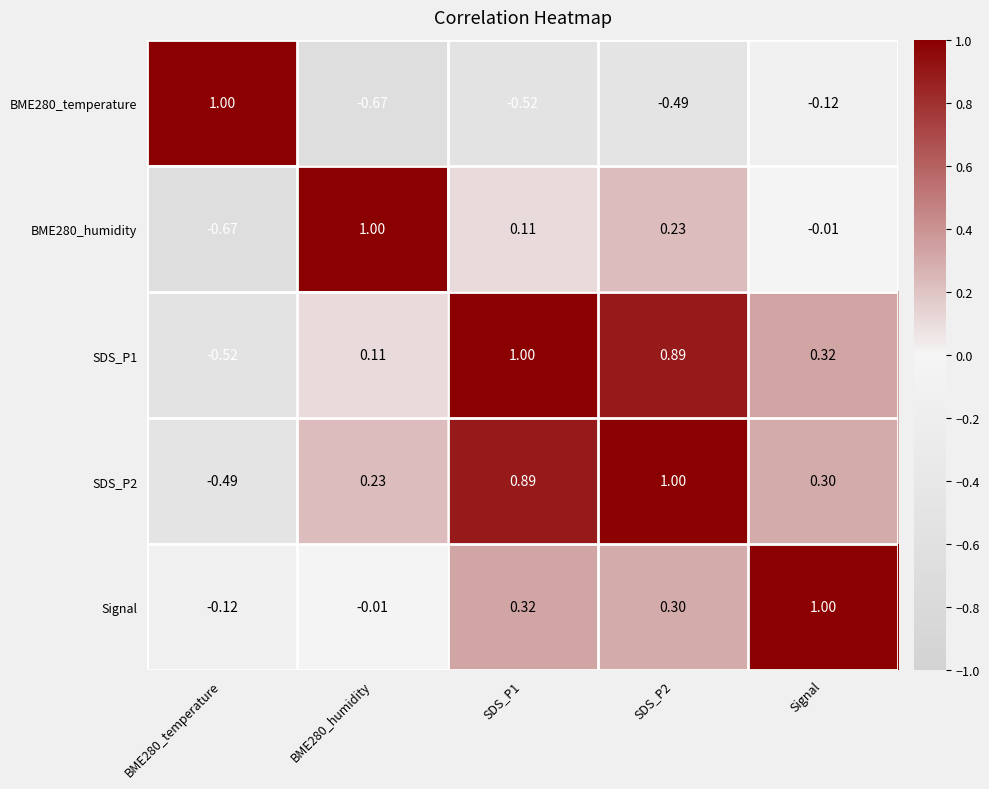

Is the value of Signal at Signal greater than the value of BME280_humidity at BME280_temperature?

Yes